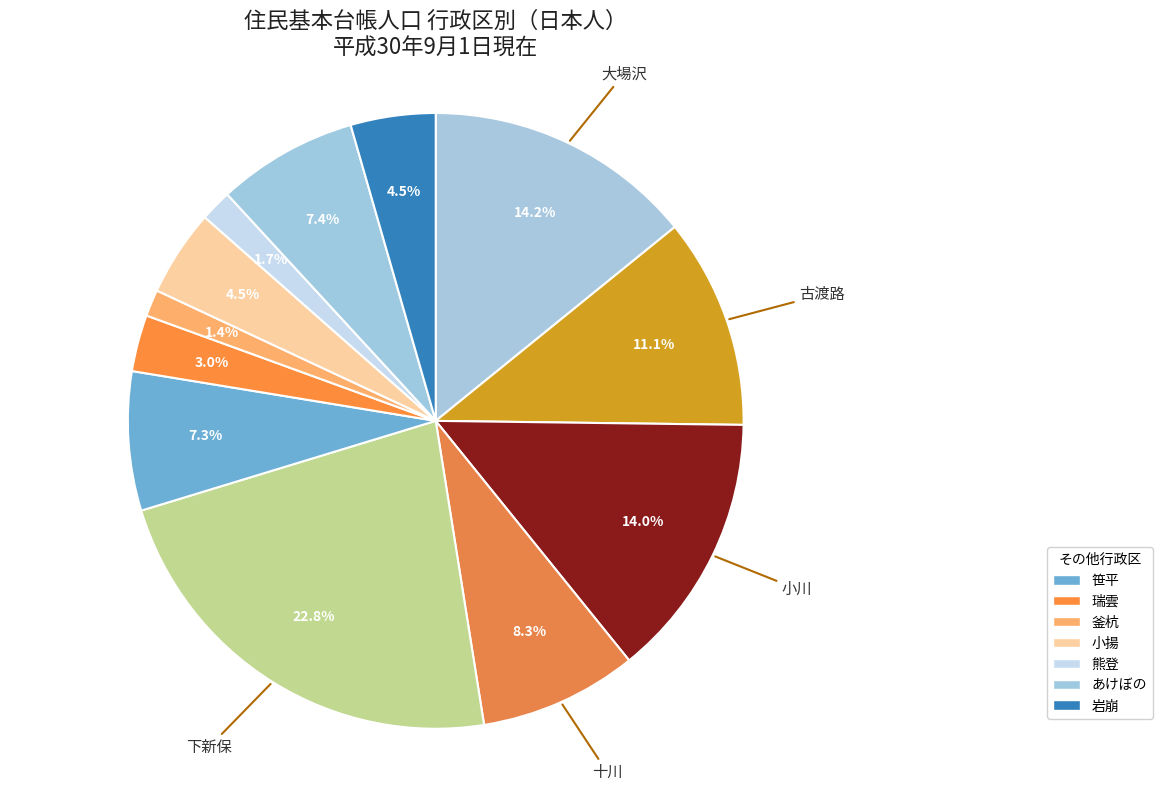

Is there a majority slice in this chart?

No